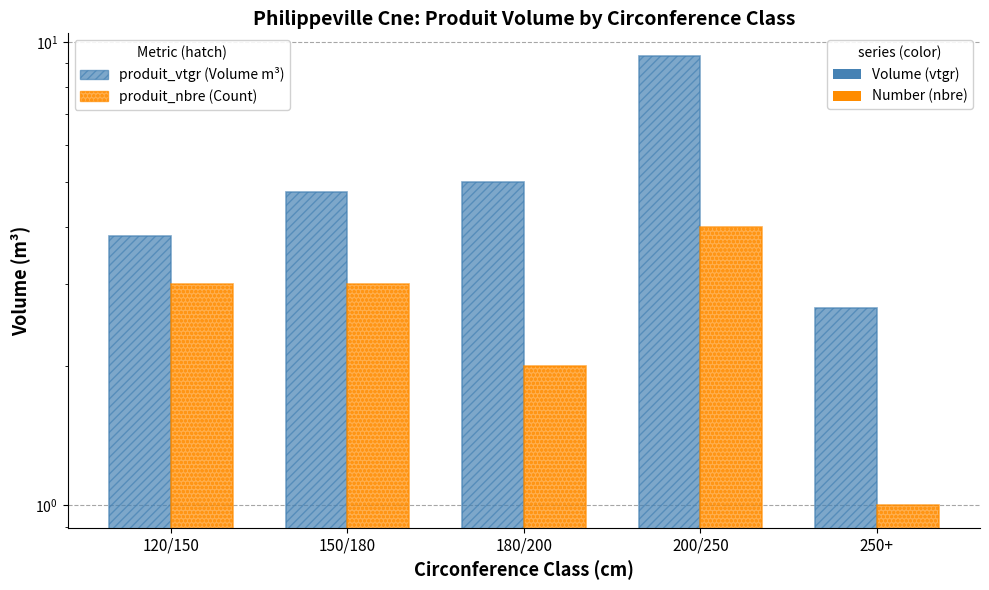

Where does the produit_vtgr series first go above 4?

150/180